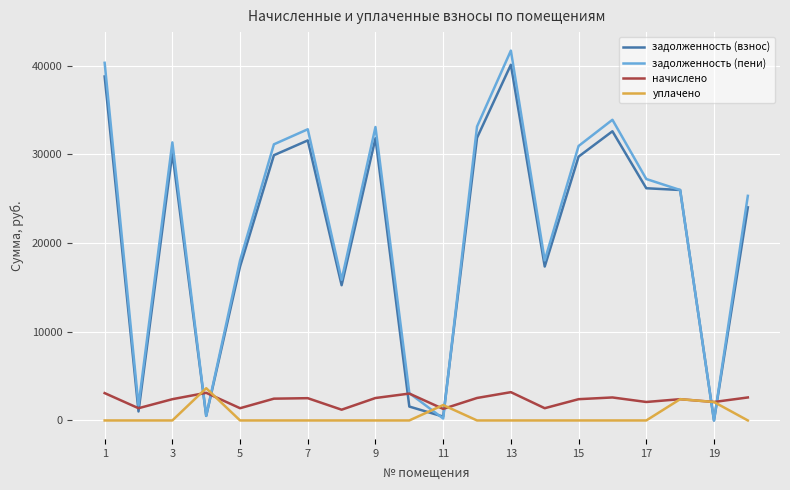

How many times do уплачено and задолженность (пени) cross each other?

6